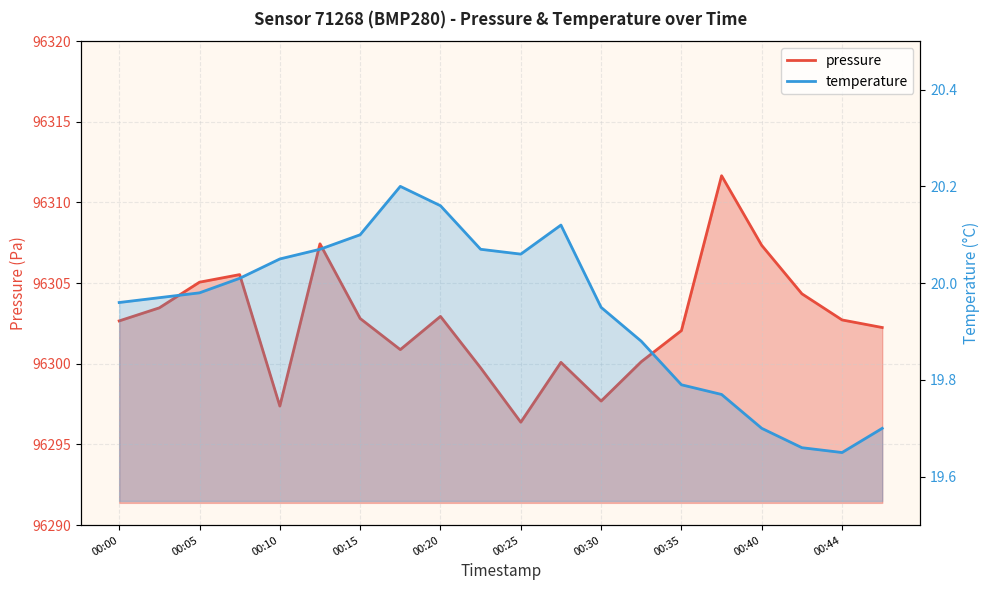

True or false: pressure and temperature cross at least once.

False